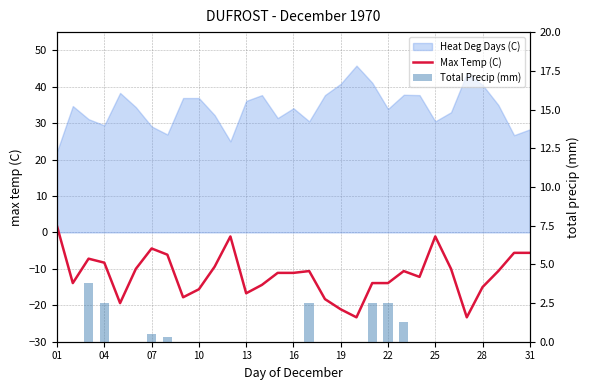

At which category is the sum across all series the highest?

01